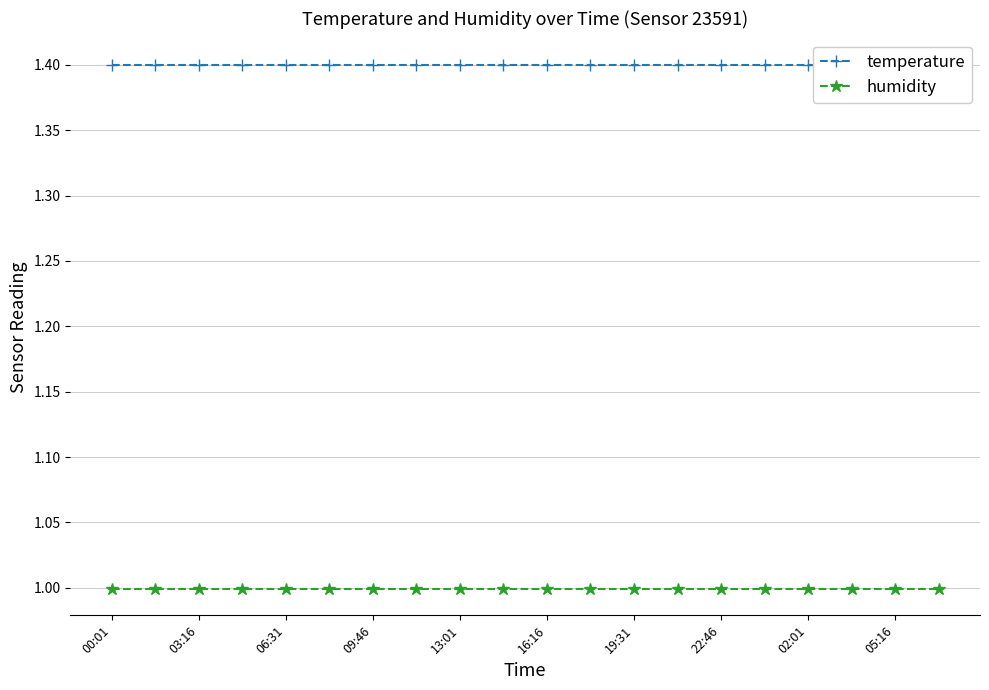

What are all the series names shown in the legend?

temperature, humidity